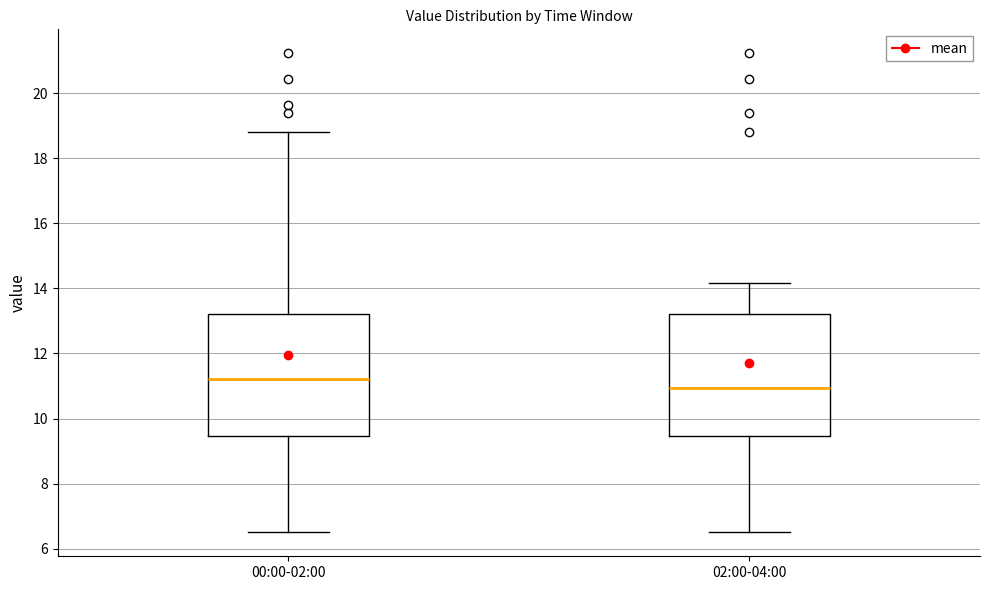

Where is the lower edge of the box for 02:00-04:00 on the y-axis? The values are not printed on the chart, so give them approximately, as read against the axis.

9.4